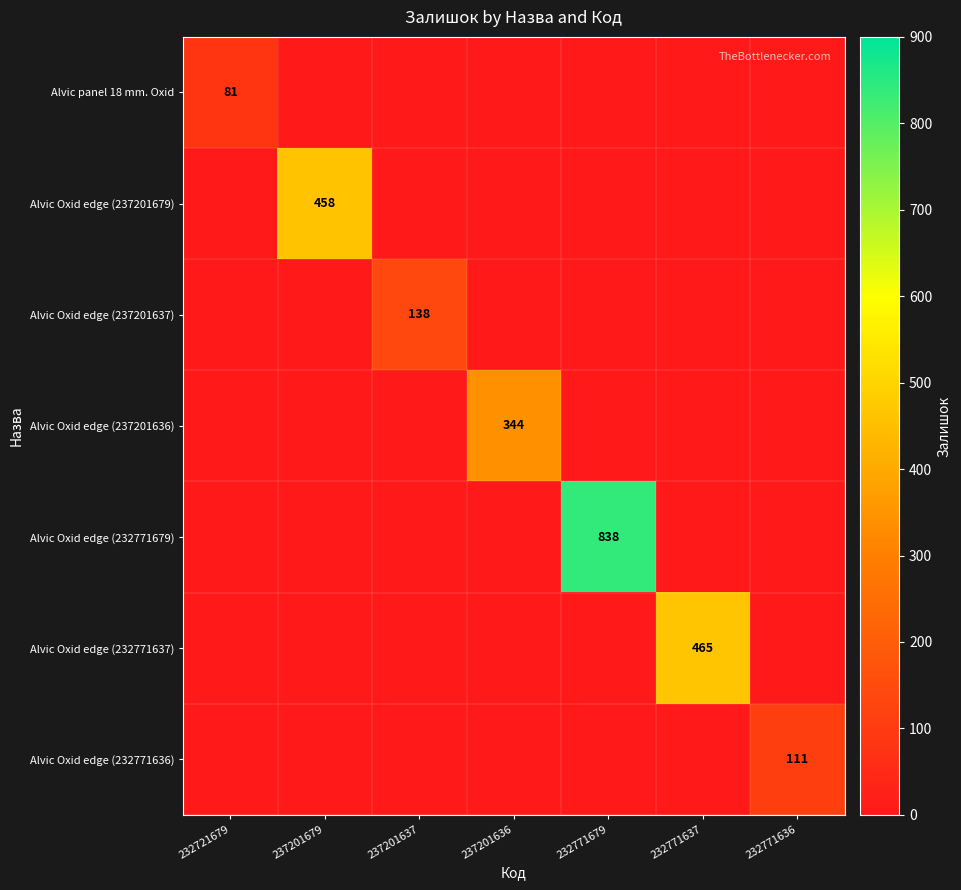

Which series has the widest spread of values?

Alvic Oxid edge (232771679)